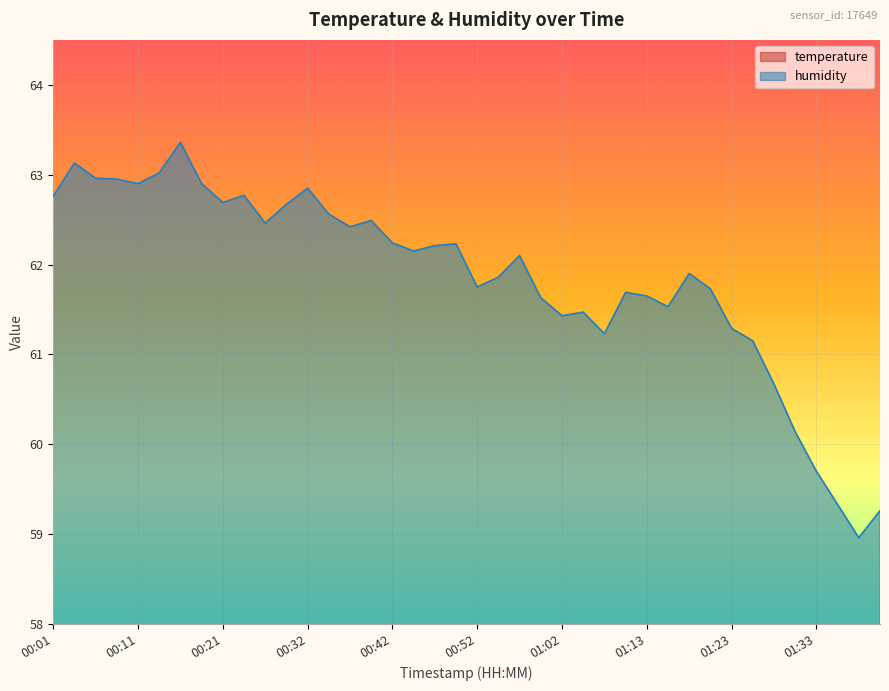

Between 00:09 and 01:33, which series saw the biggest shift?

humidity